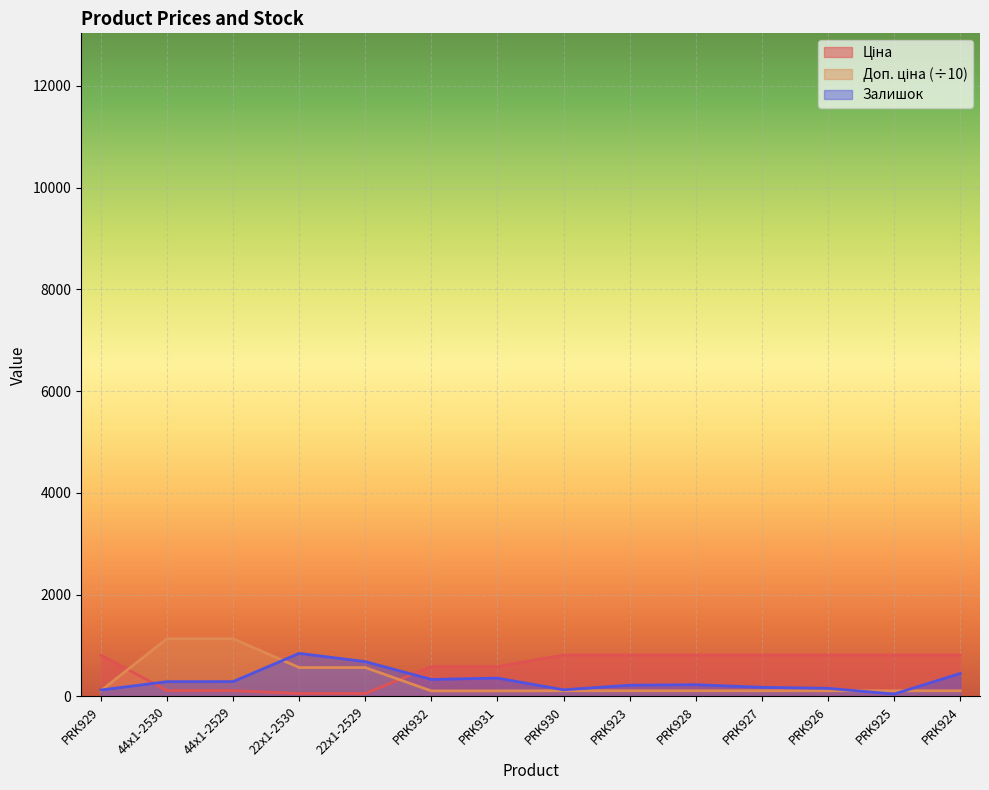

True or false: Доп. ціна has more than 1 interior local peaks.

False